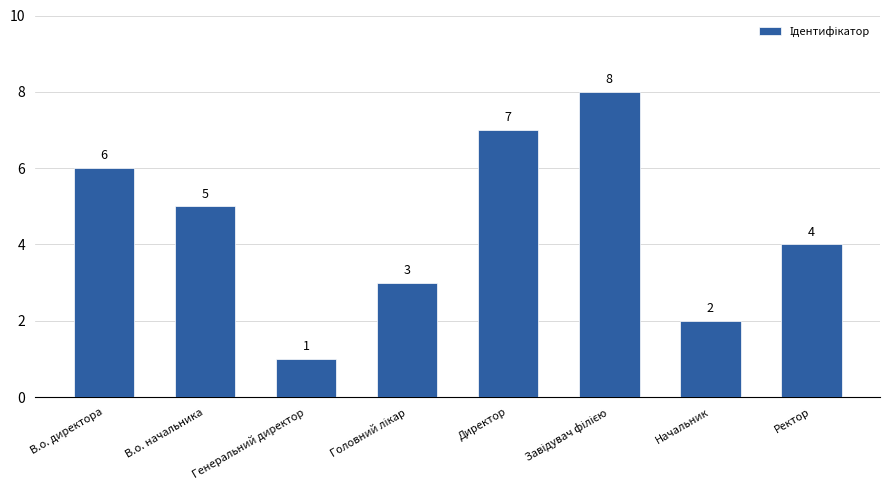

What is the change in value from В.о. директора to Директор?

+1